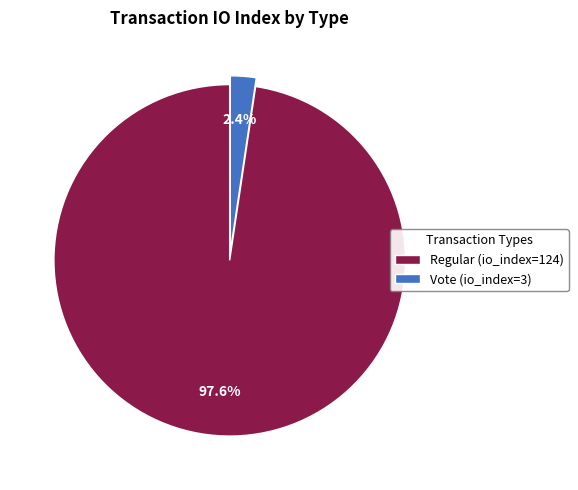

To the nearest percent, what is the average slice percentage?

50%